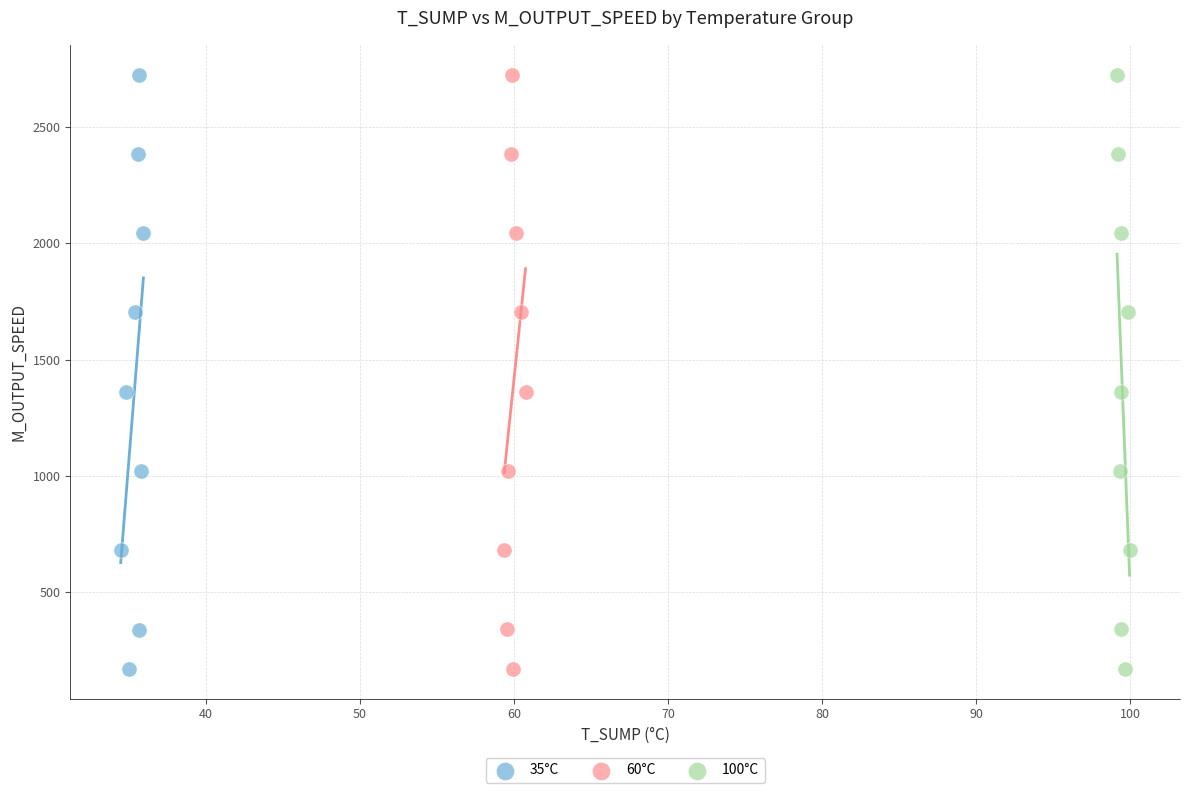

Which series has the largest Y range (max minus min)?

35°C